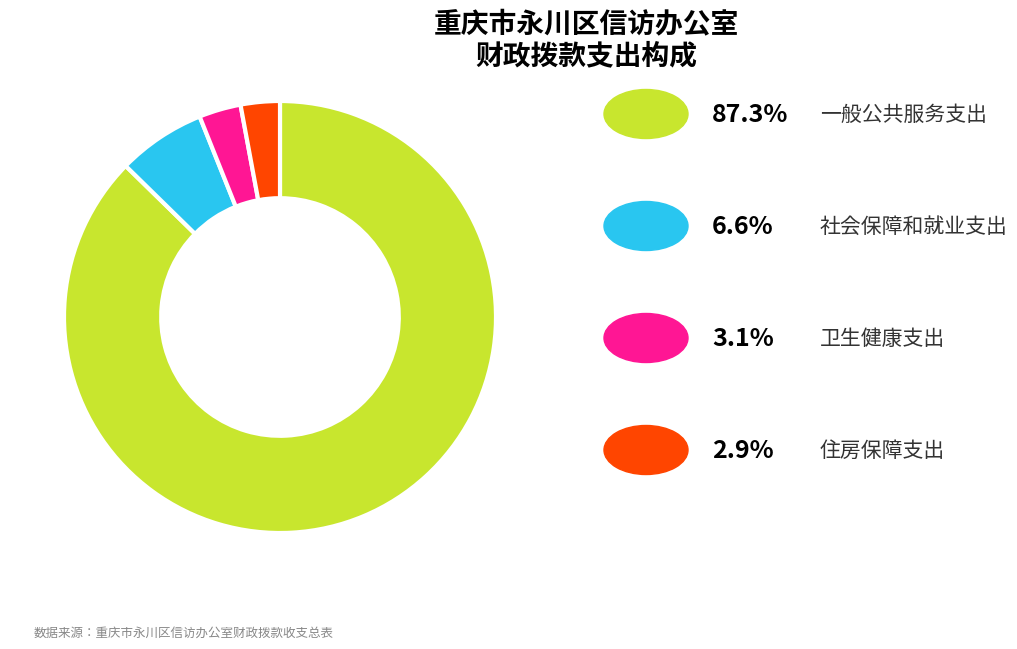

Is there any slice that represents more than half of the pie?

Yes